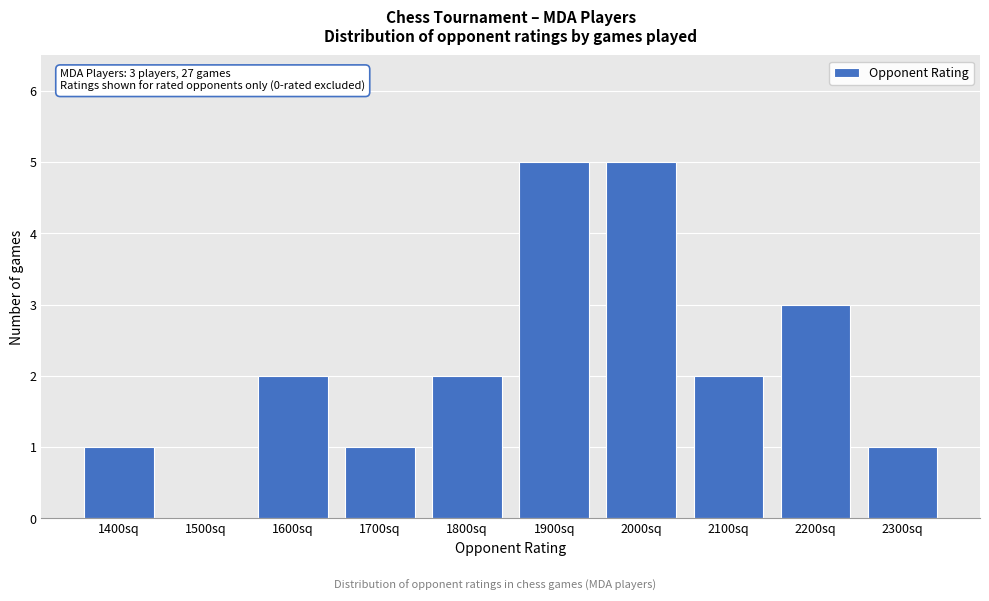

Reading right to left, list all the values displayed in this chart.

2300sq=1	2200sq=3	2100sq=2	2000sq=5	1900sq=5	1800sq=2	1700sq=1	1600sq=2	1500sq=0	1400sq=1